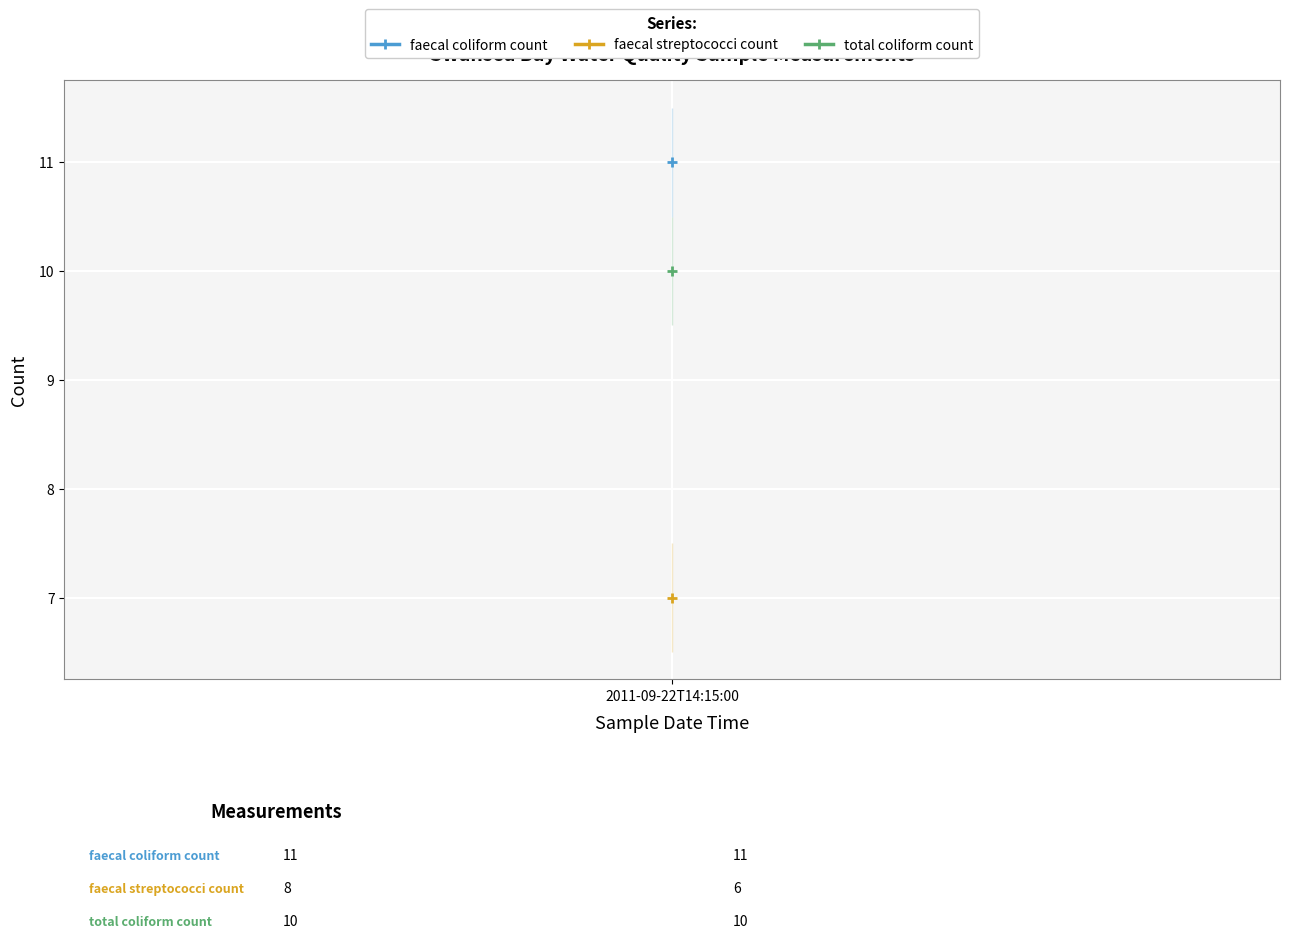

What is the difference between the second highest and second lowest values in the faecal streptococci count series?

2